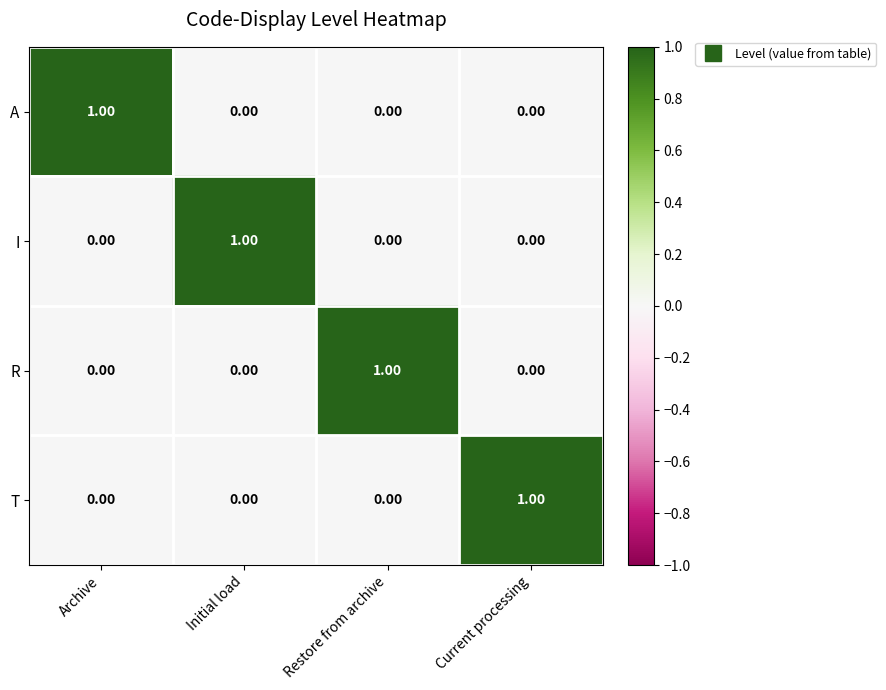

Is the value of R at Current processing greater than the value of A at Archive?

No